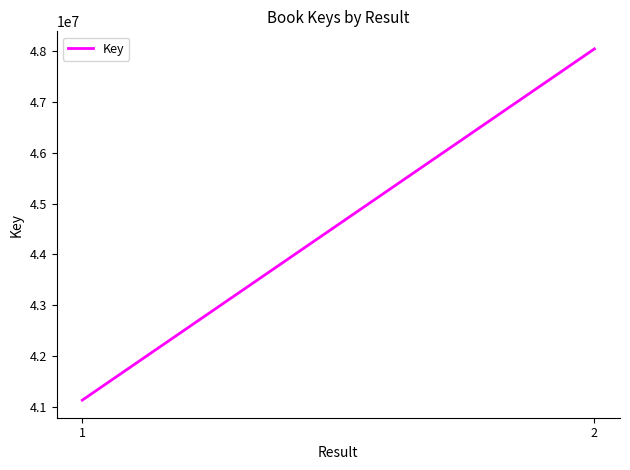

Reading left to right, list all the values displayed in this chart.

41129511	48048655